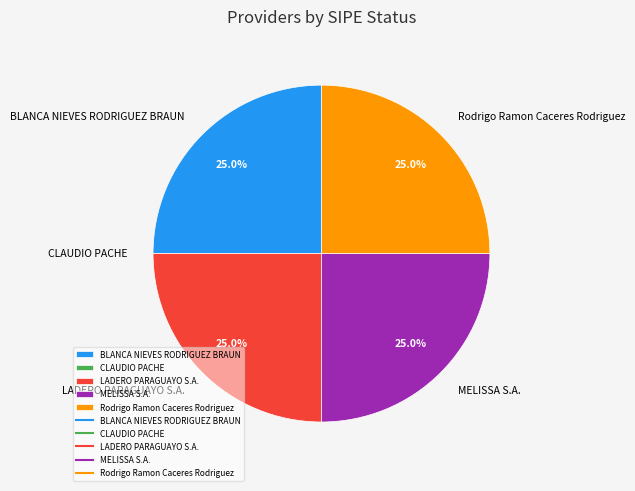

Is LADERO PARAGUAYO S.A. the majority of the pie?

No